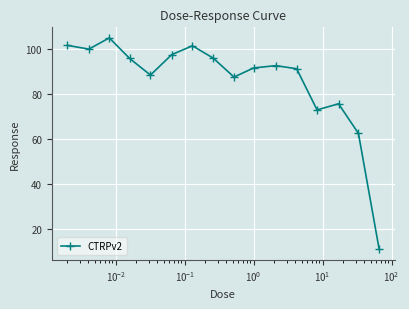

What is the value of the 5th point from the left?

88.3